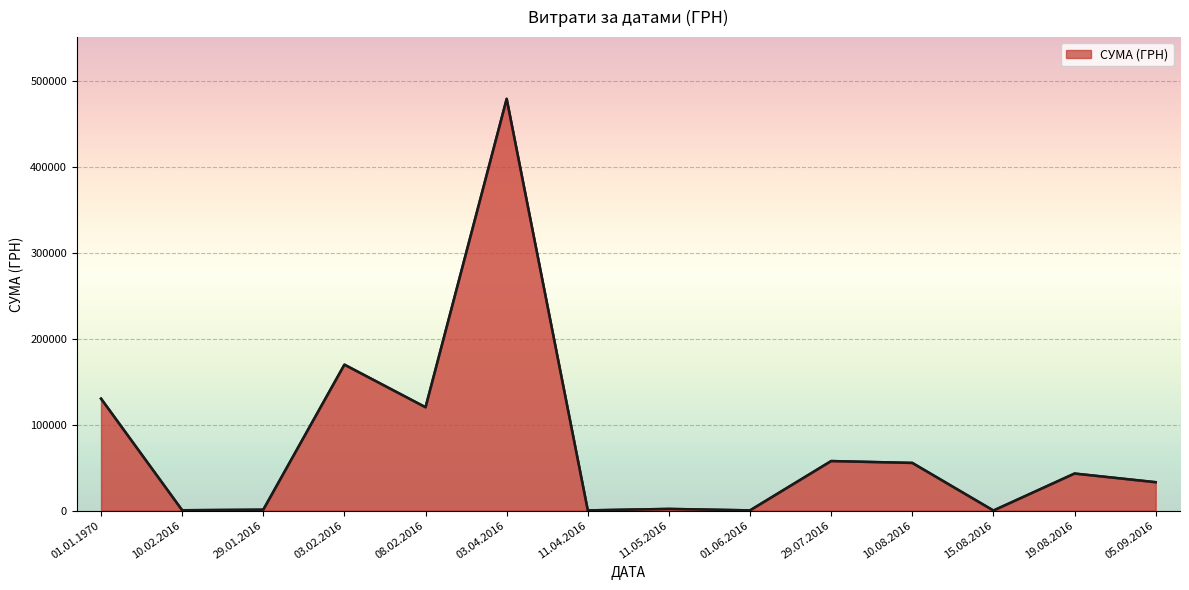

Rank the categories by value from lowest to highest.

15.08.2016, 11.04.2016, 01.06.2016, 10.02.2016, 29.01.2016, 11.05.2016, 05.09.2016, 19.08.2016, 10.08.2016, 29.07.2016, 08.02.2016, 01.01.1970, 03.02.2016, 03.04.2016